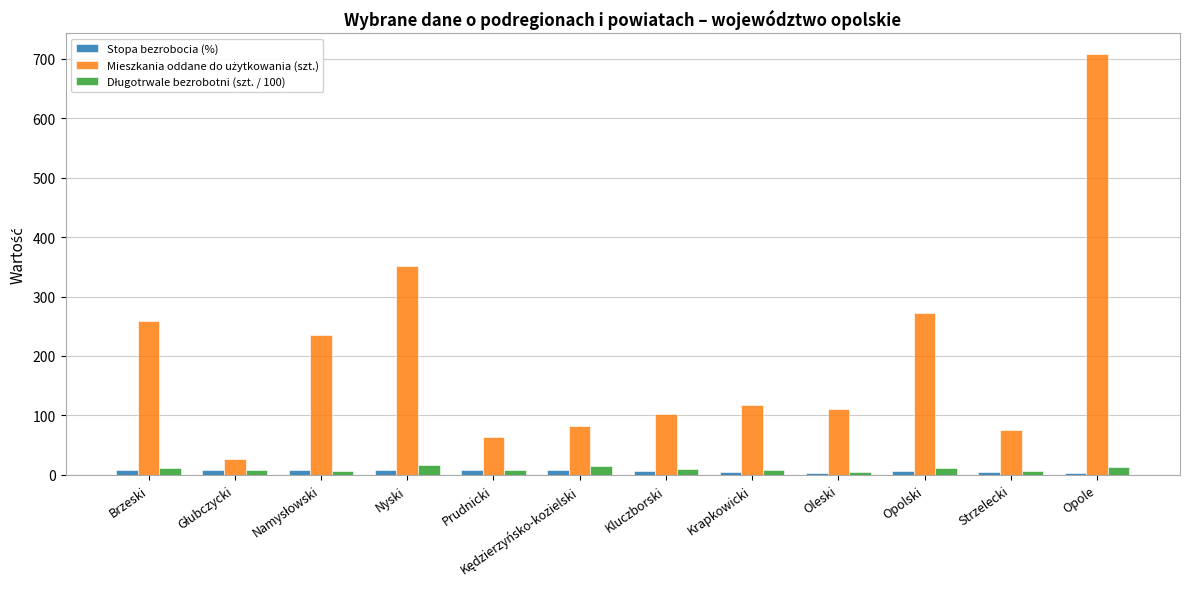

At which category is the sum across all series the highest?

Opole